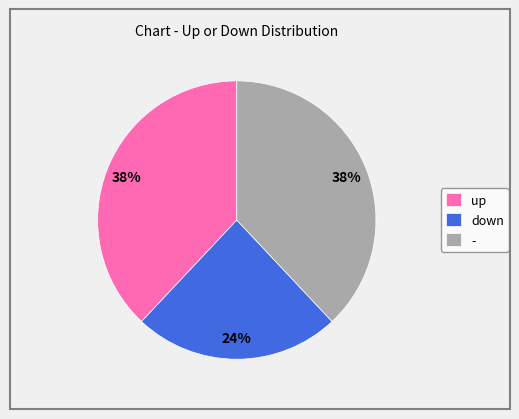

To the nearest percent, what is the combined percentage of - and up?

76%